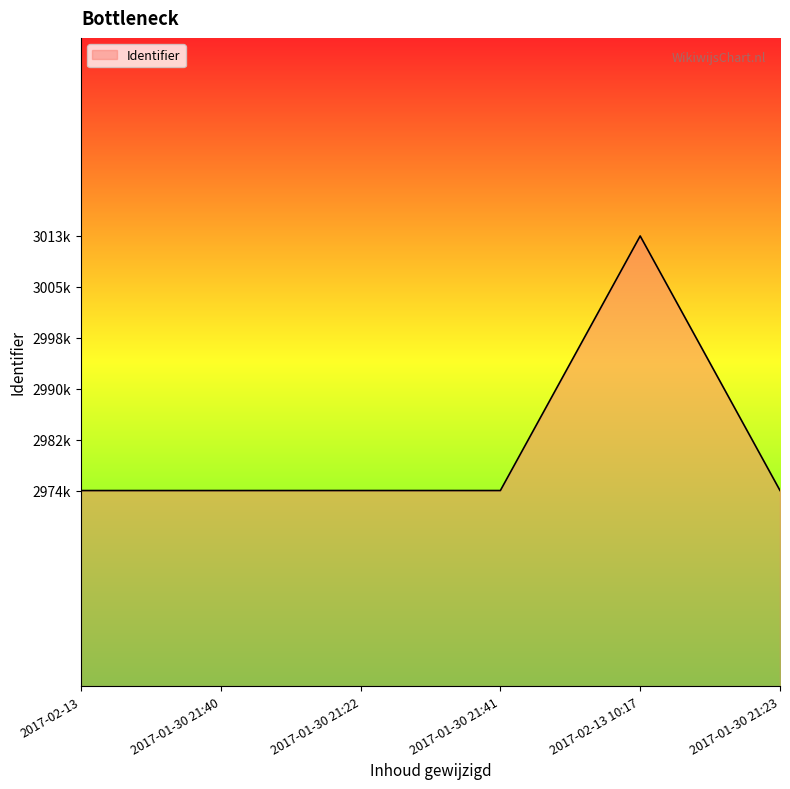

Which category has the highest value across all series?

2017-02-13 10:17